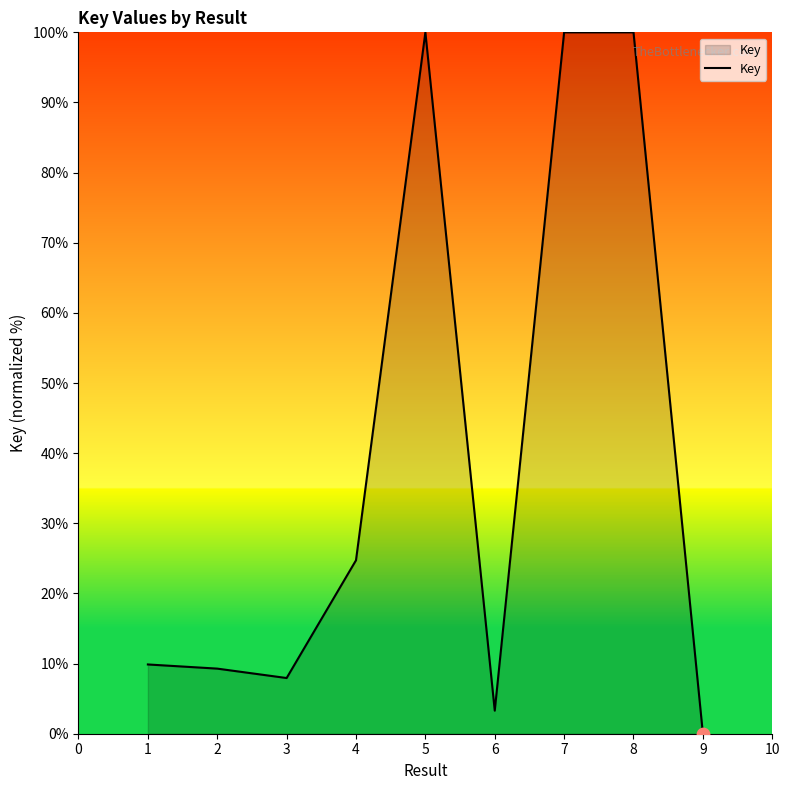

What is the change in value from 3 to 5?

+92.1